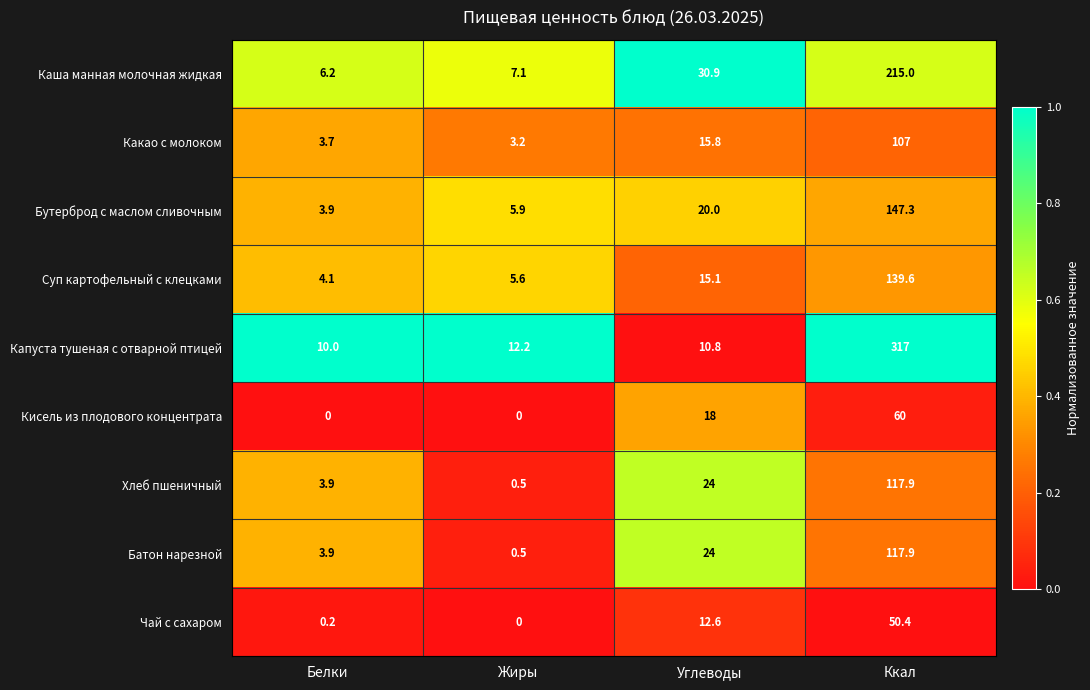

Between Белки and Ккал, which series saw the biggest shift?

Капуста тушеная с отварной птицей